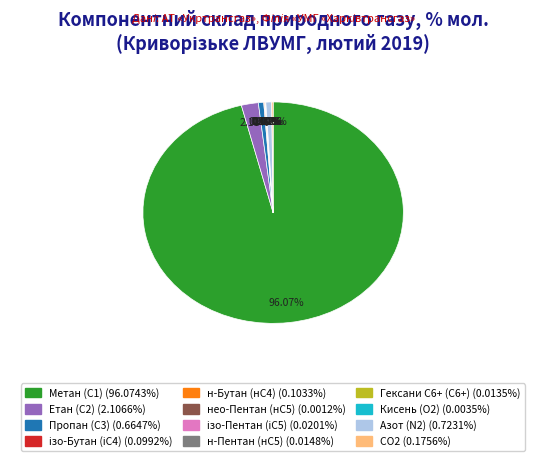

Does any single category account for the majority?

Yes